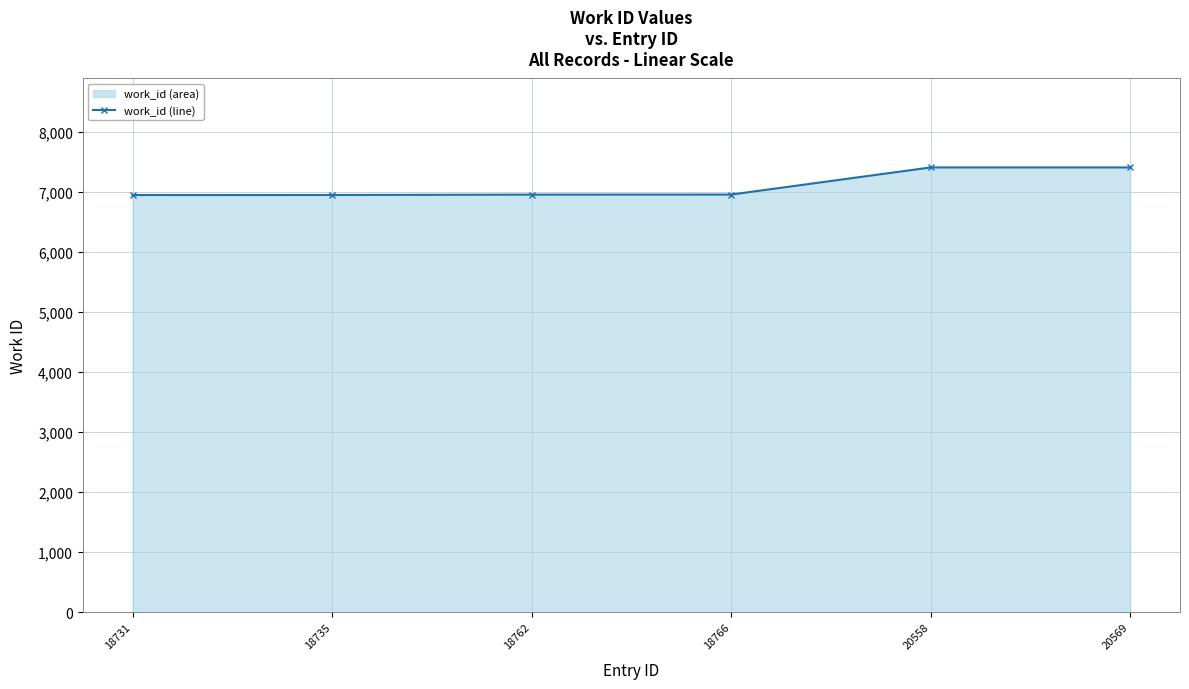

How many values are below 6959?

3